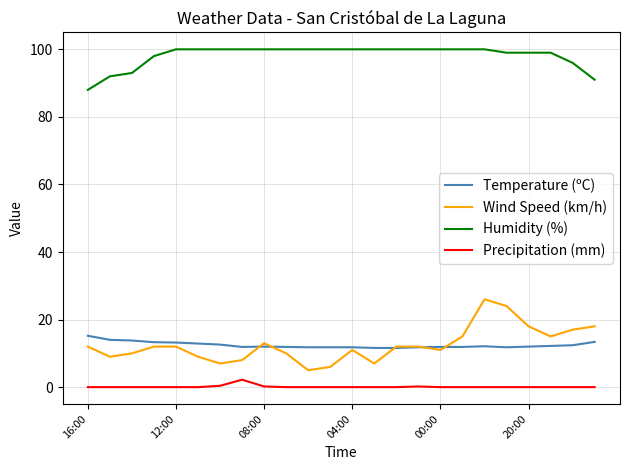

What is the sum of all Humidity (%) values?

2355.0